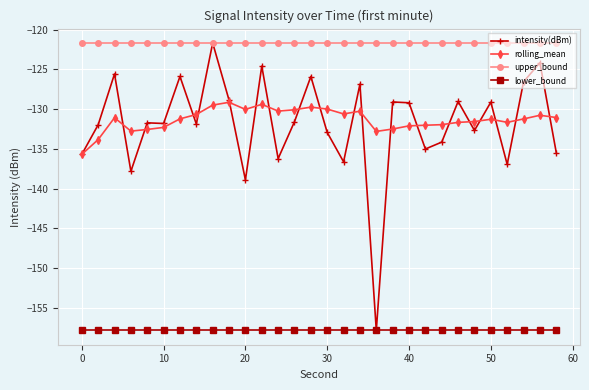

True or false: lower_bound and rolling_mean cross at least once.

False